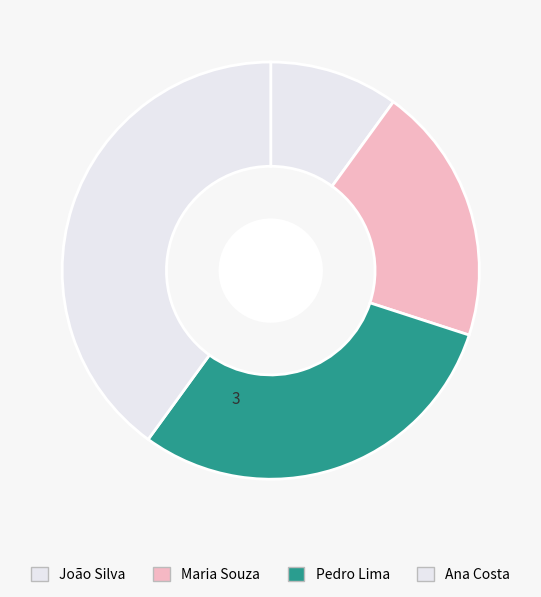

What percentage is the Pedro Lima slice, to the nearest percent?

30%